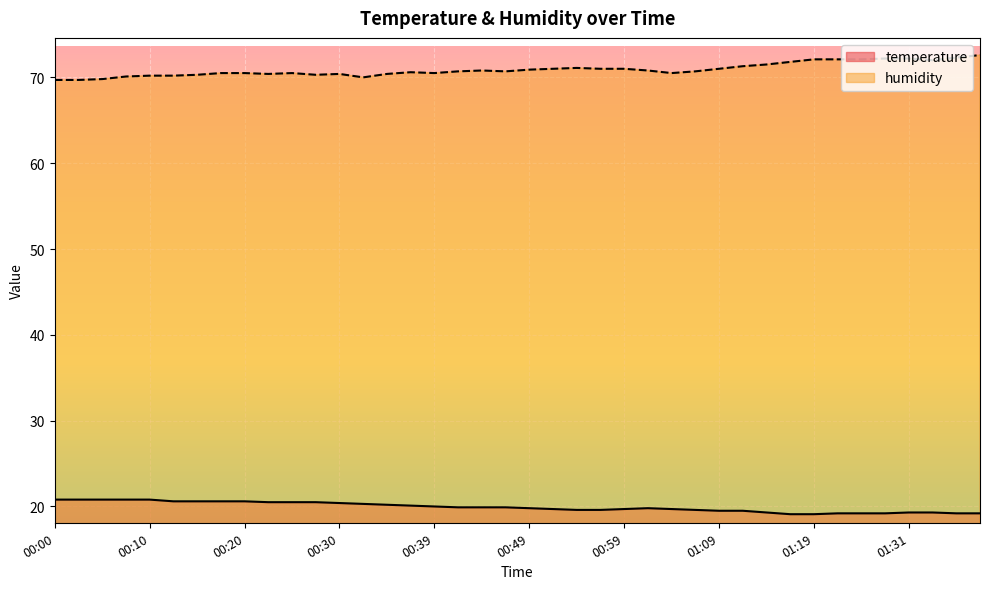

Is it true that humidity equals 113.1 at 00:44?

False